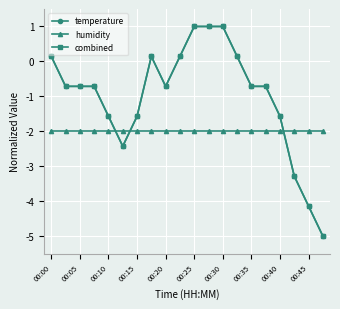

What is the difference between the maximum and minimum values in the combined series?

6.0